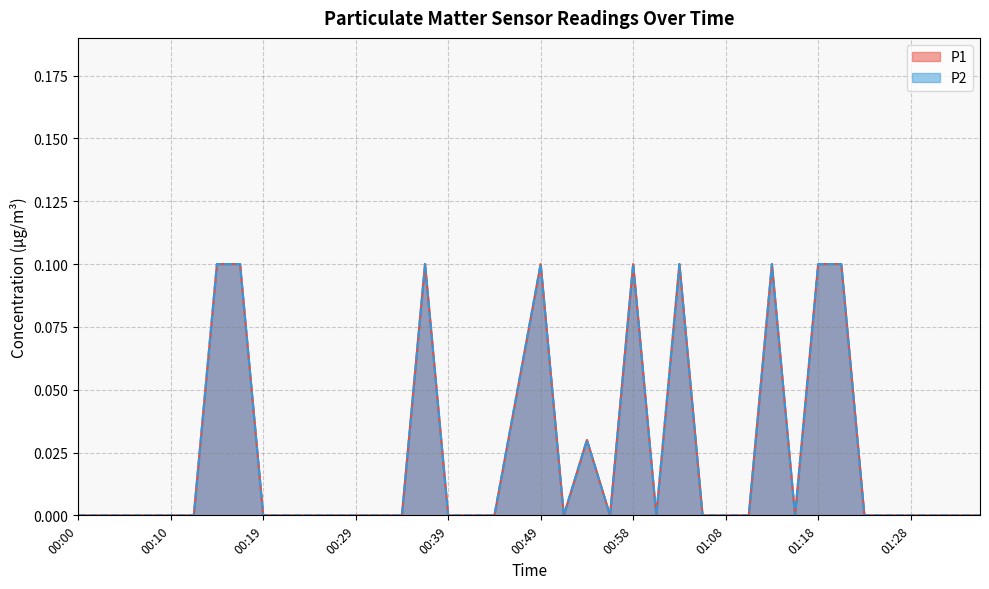

What is the label of the 24th point from the right?

00:39